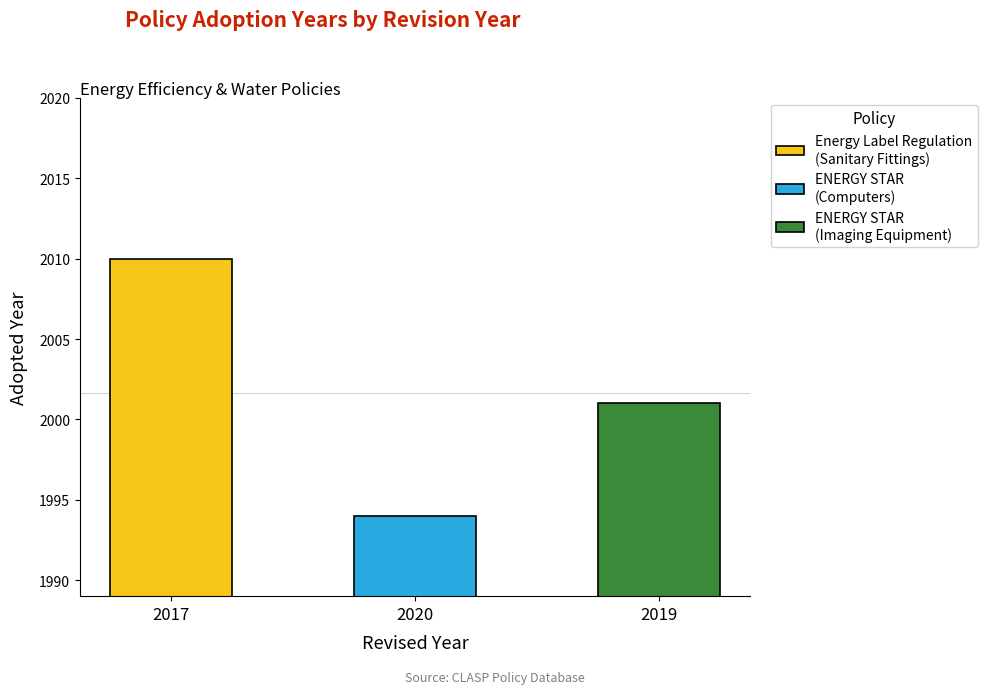

The chart shows a value of 2891 at 2019. True or false?

False